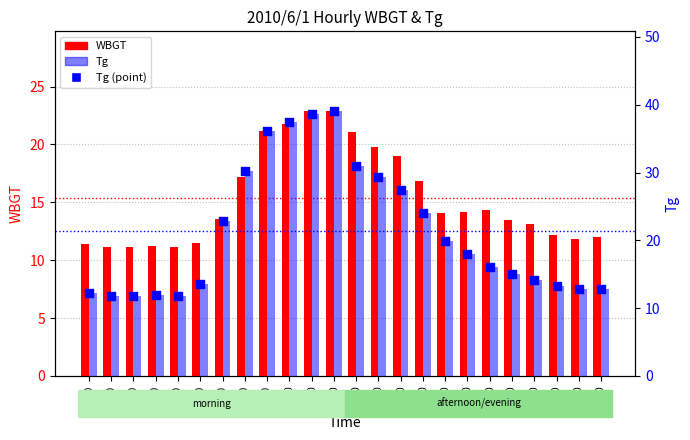

What are all the series names shown in the legend?

WBGT, Tg, Tg (point)